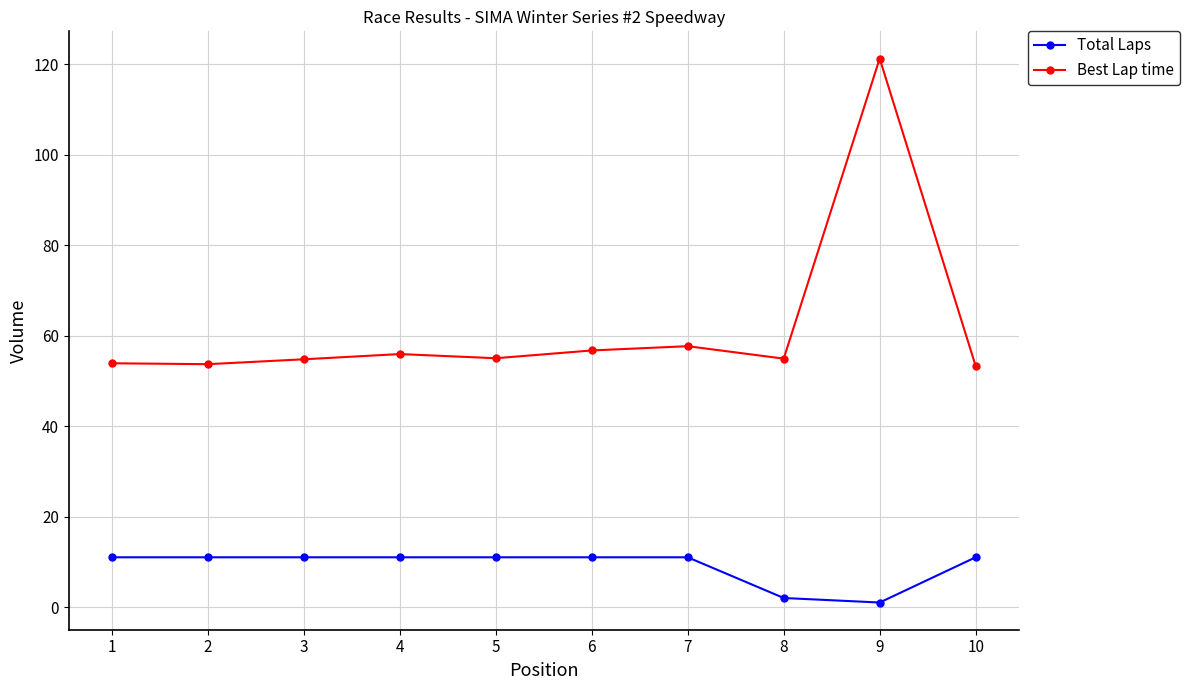

True or false: Best Lap time has a value of 53.7 at 2.

True